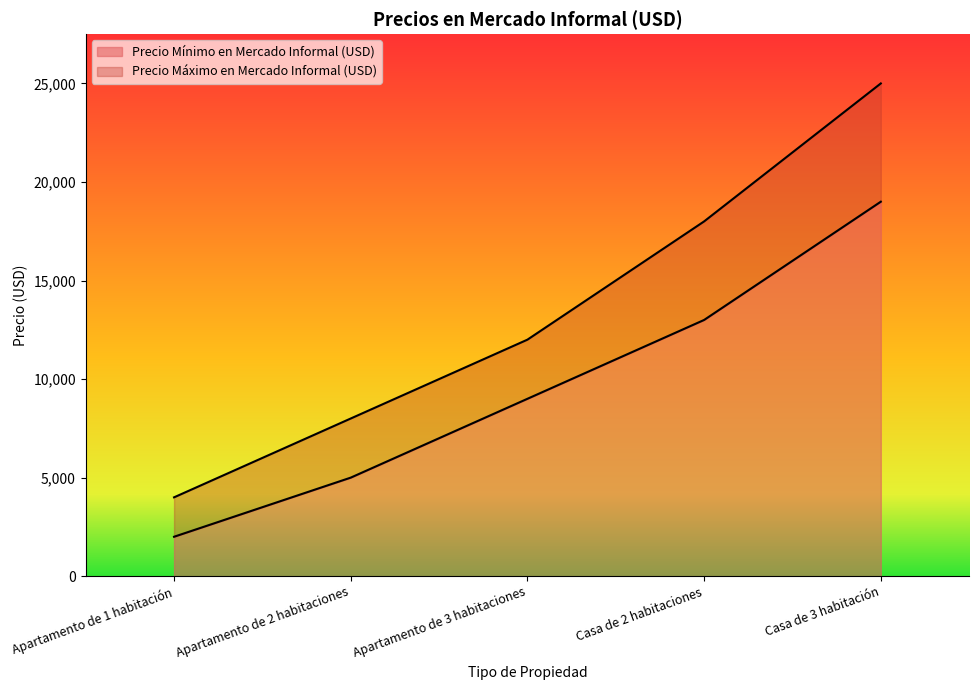

Where does the Precio Máximo en Mercado Informal (USD) series first go above 12000?

Casa de 2 habitaciones